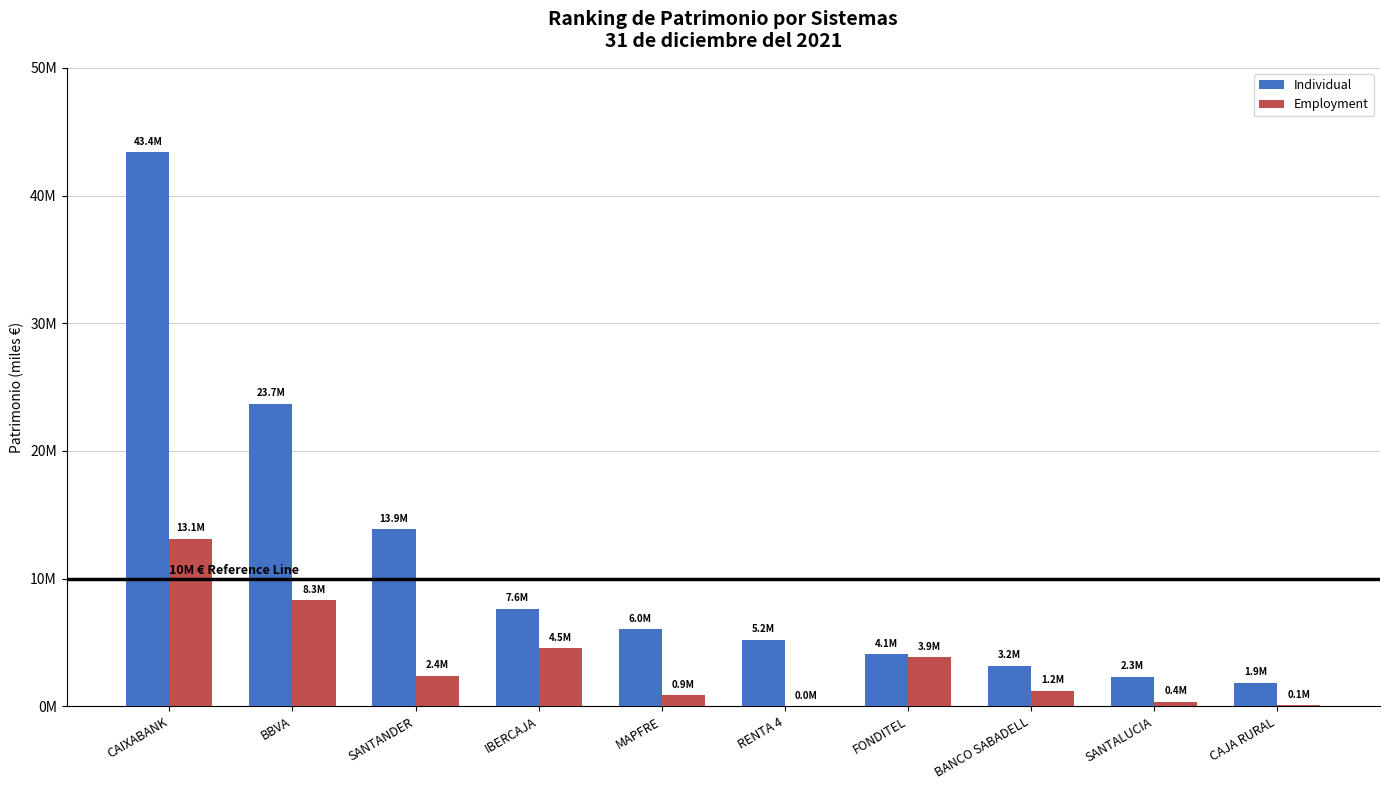

What is the spread (max minus min) of values at SANTALUCIA?

1960669